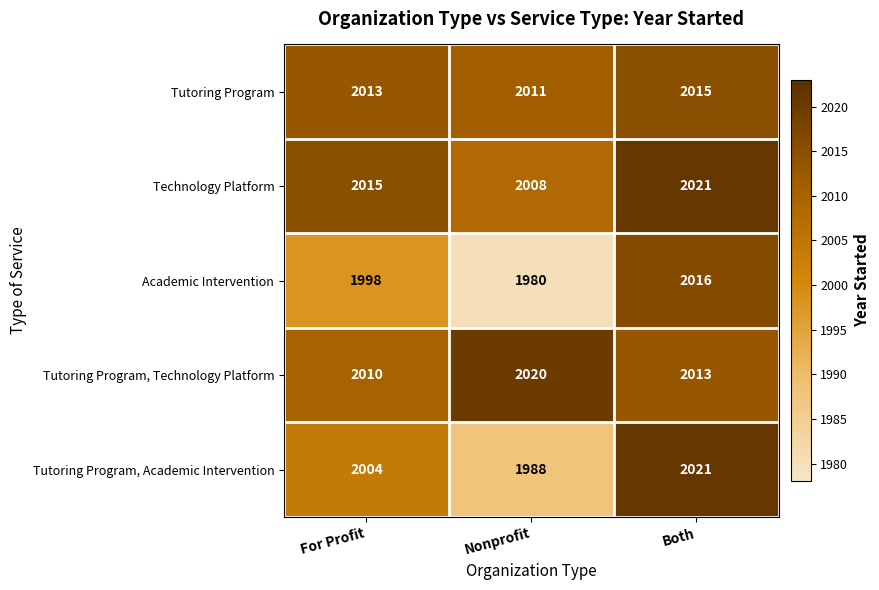

What is the average value of the Academic Intervention series?

1998